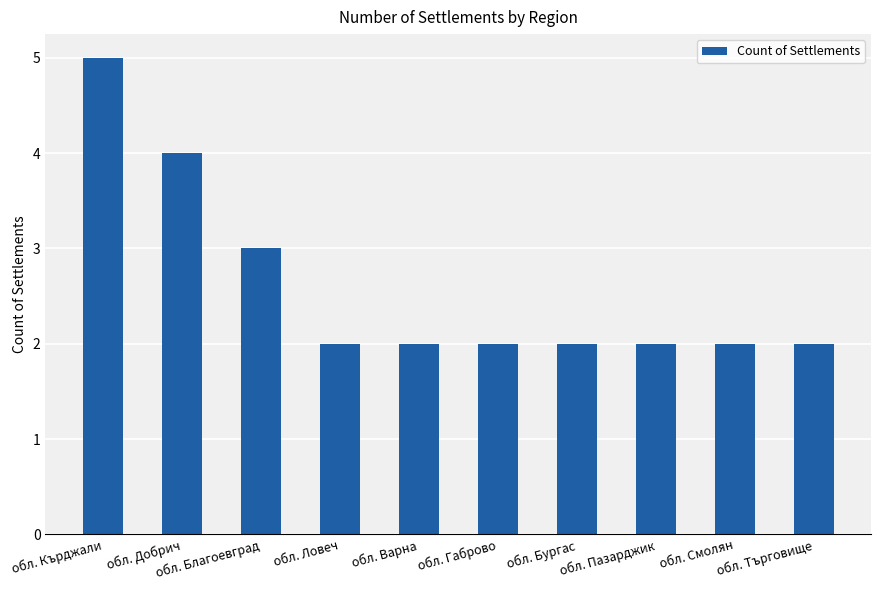

What is the greatest value displayed?

5